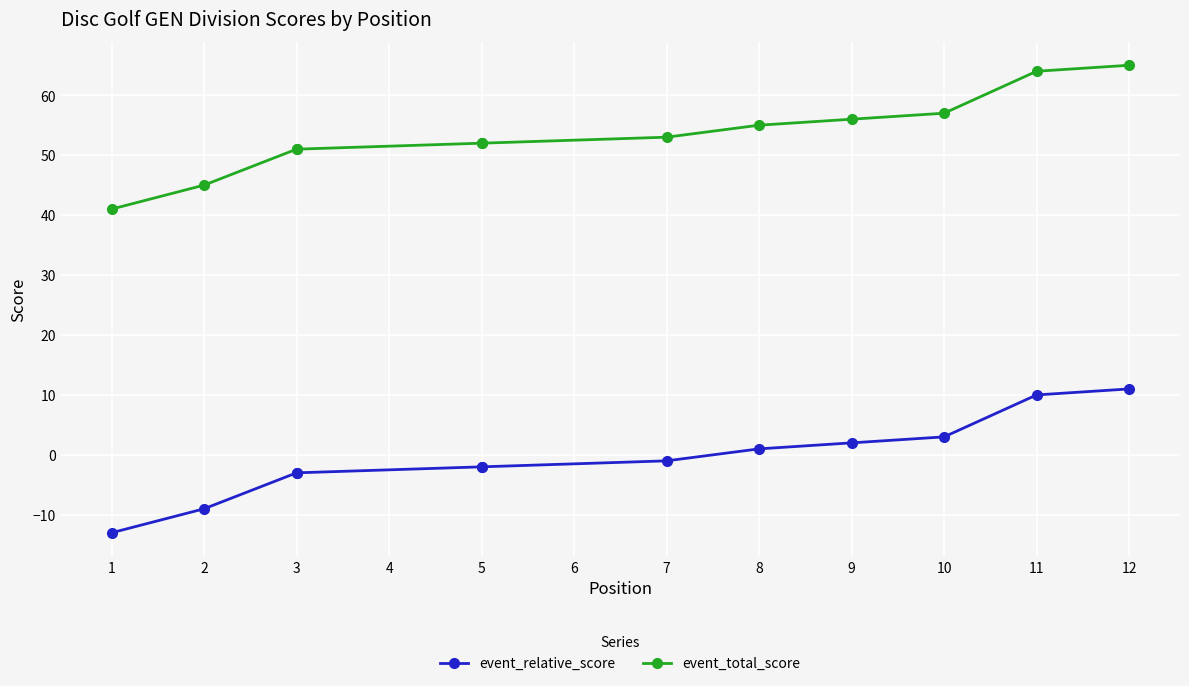

How many values in the event_relative_score series exceed -1?

5